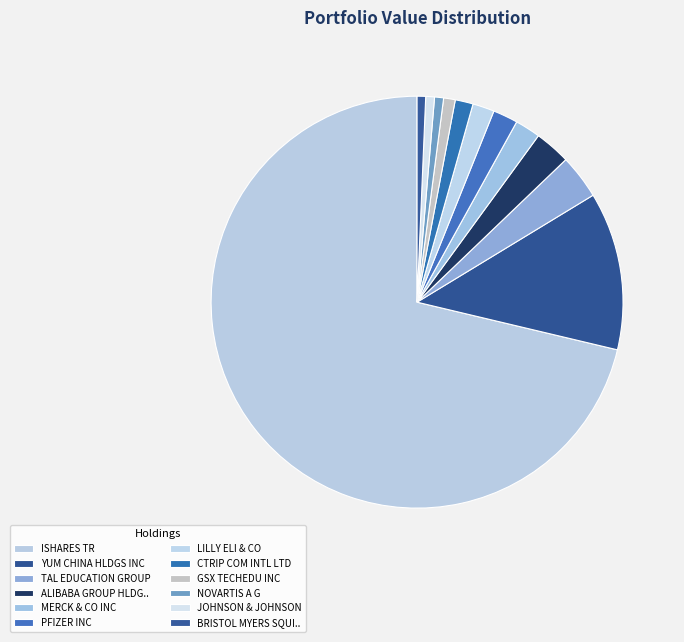

Rank the categories by value from highest to lowest.

ISHARES TR, YUM CHINA HLDGS INC, TAL EDUCATION GROUP, ALIBABA GROUP HLDG LTD, MERCK & CO INC, PFIZER INC, LILLY ELI & CO, CTRIP COM INTL LTD, GSX TECHEDU INC, NOVARTIS A G, JOHNSON & JOHNSON, BRISTOL MYERS SQUIBB CO